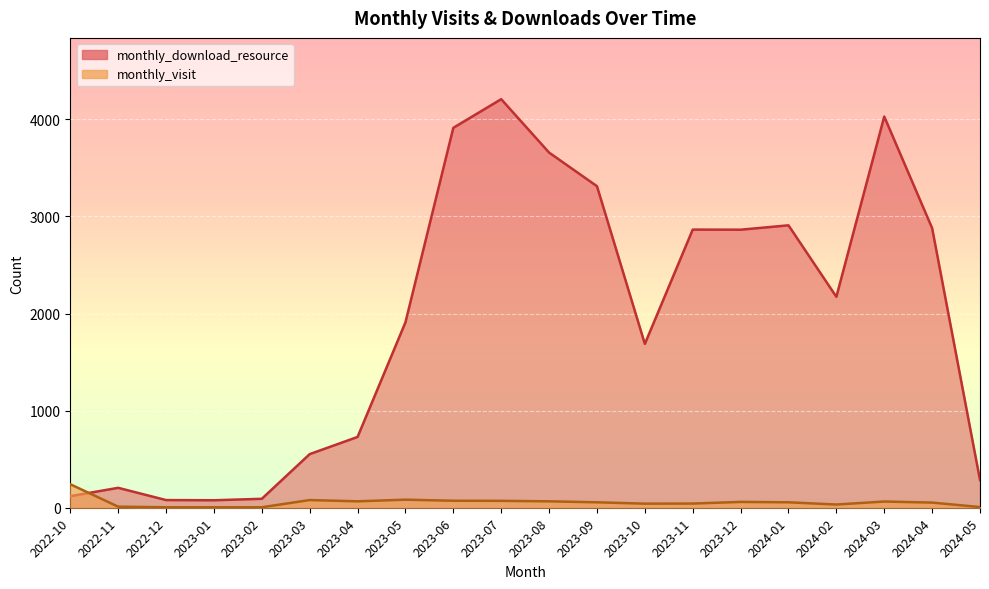

Reading left to right, extract all data points from this chart.

monthly_download_resource: 119	205	79	77	92	552	729	1909	3912	4207	3657	3311	1687	2864	2863	2908	2172	4028	2879	285
monthly_visit: 242	11	5	5	5	79	66	83	72	71	66	56	42	43	60	56	33	64	53	7